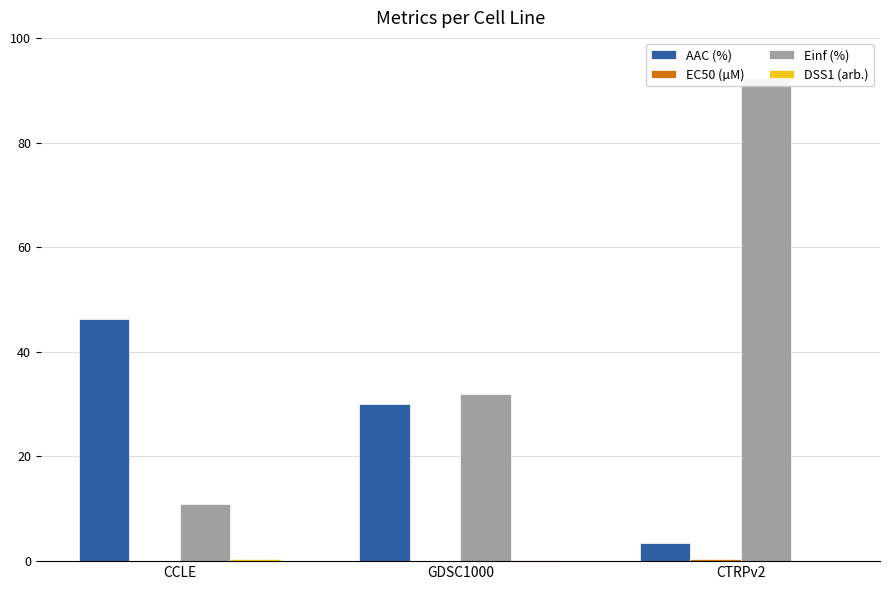

List the series in order of their peak value, highest first.

Einf (%), AAC (%), DSS1 (arb.), EC50 (µM)